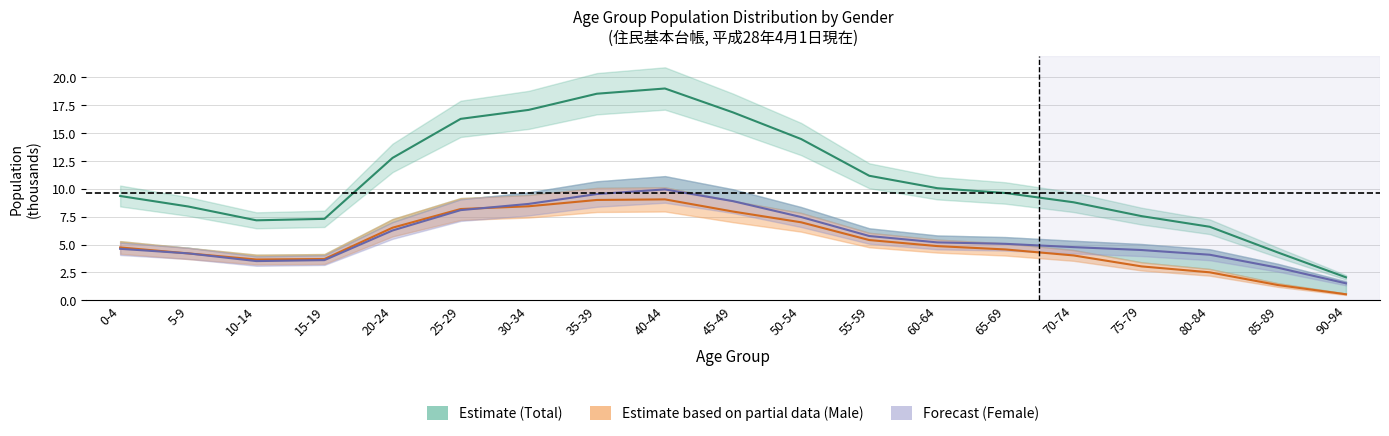

At 25-29, list the series in order from smallest to largest.

Female (Forecast), Male (Partial Estimate), Total (Estimate)